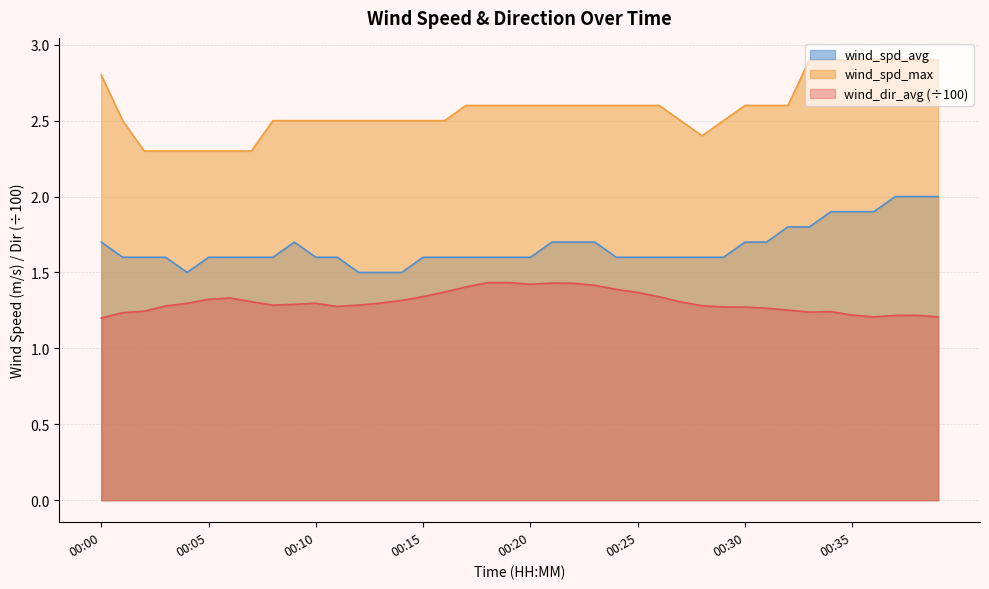

At which category does the chart reach its minimum across all series?

00:00